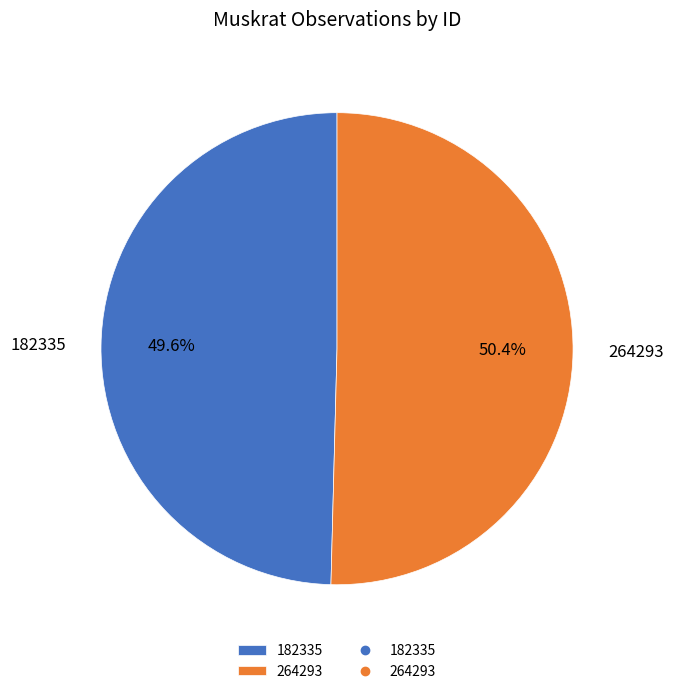

Which category accounts for the majority?

264293